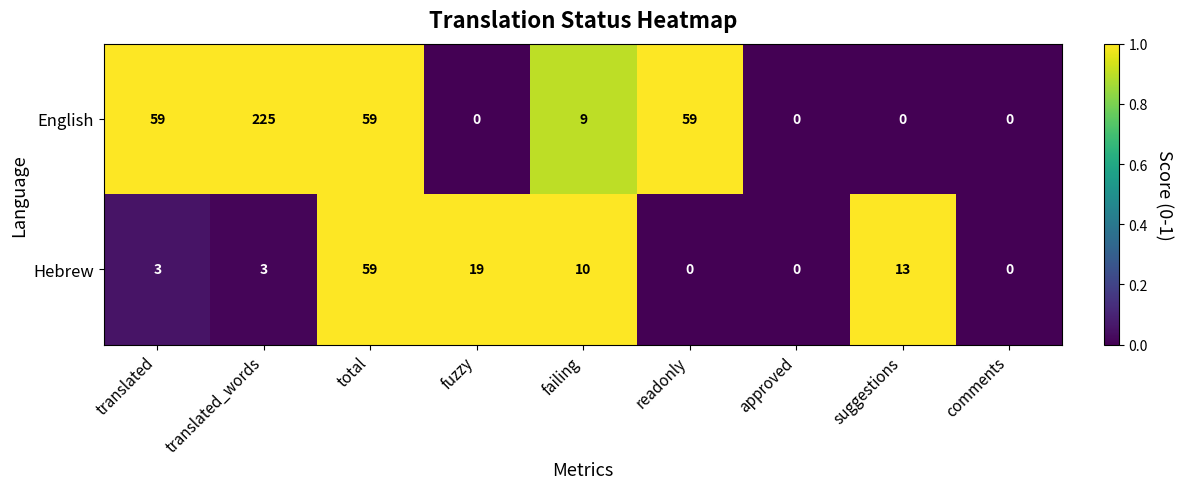

Count the number of categories in the chart.

9